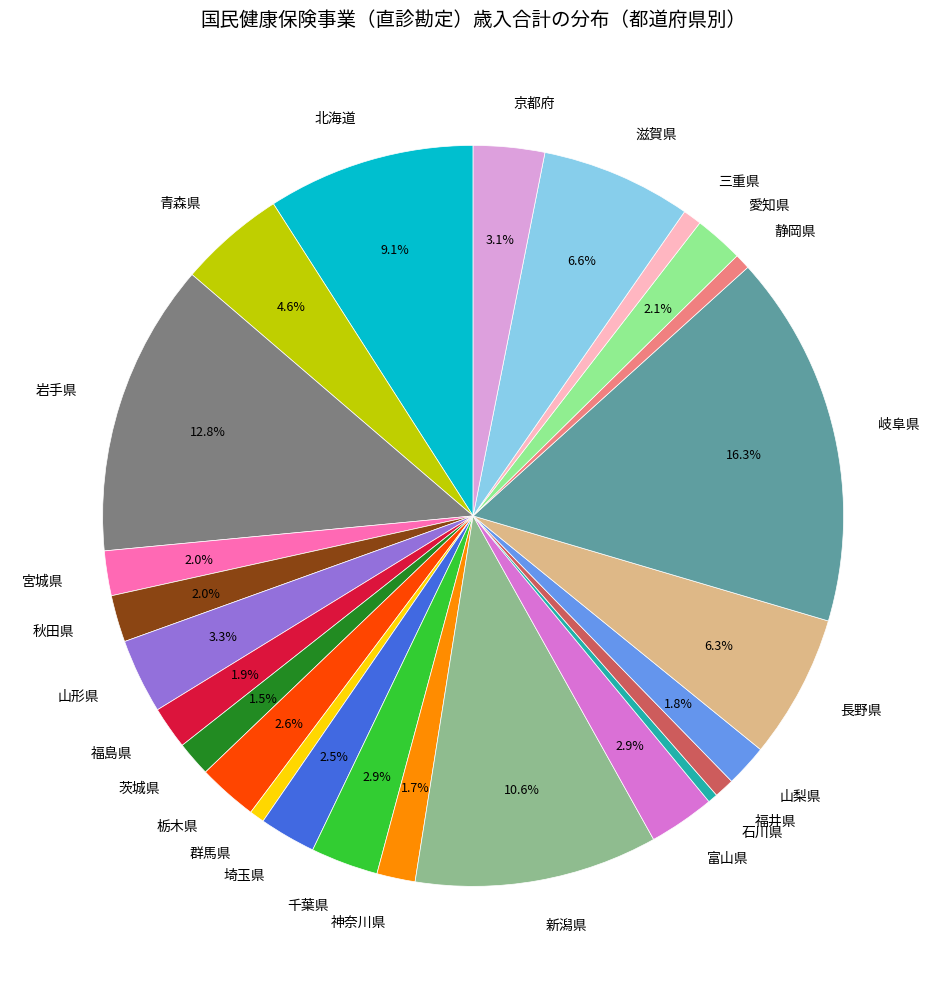

Count the number of slices in the pie.

25